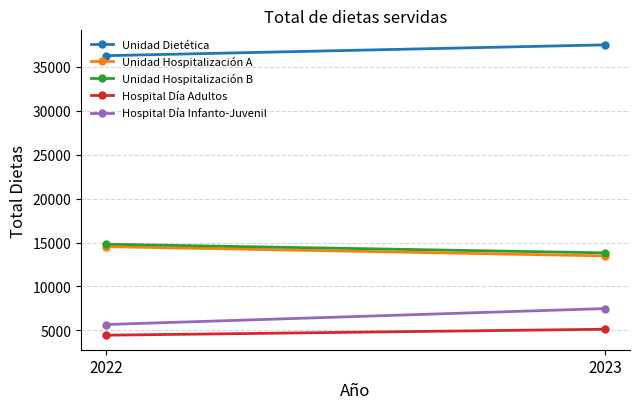

Which category has the highest value across all series?

2023